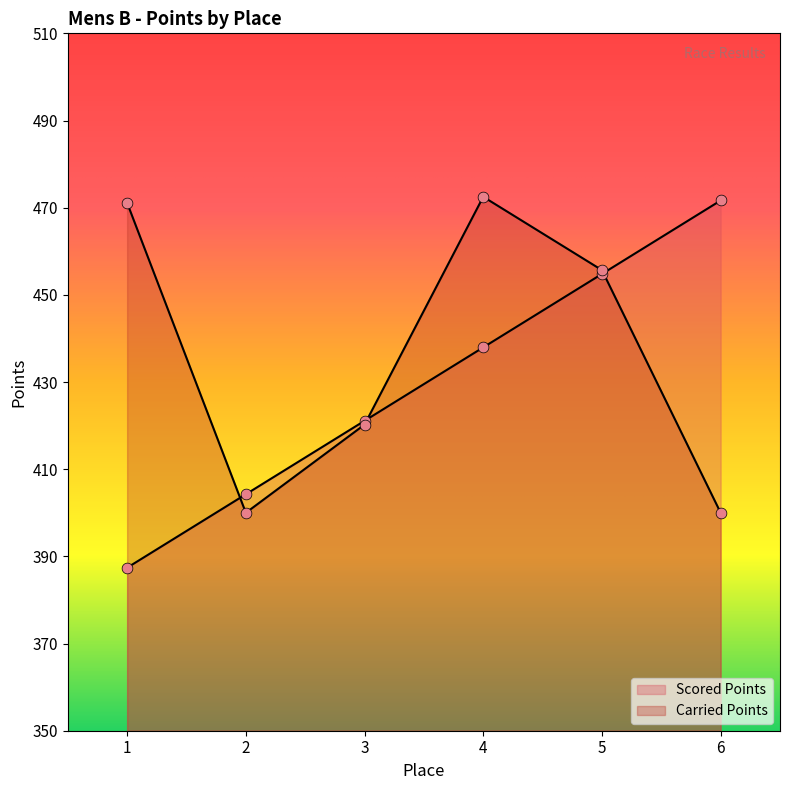

Which series has the widest spread of Y values?

Scored Points